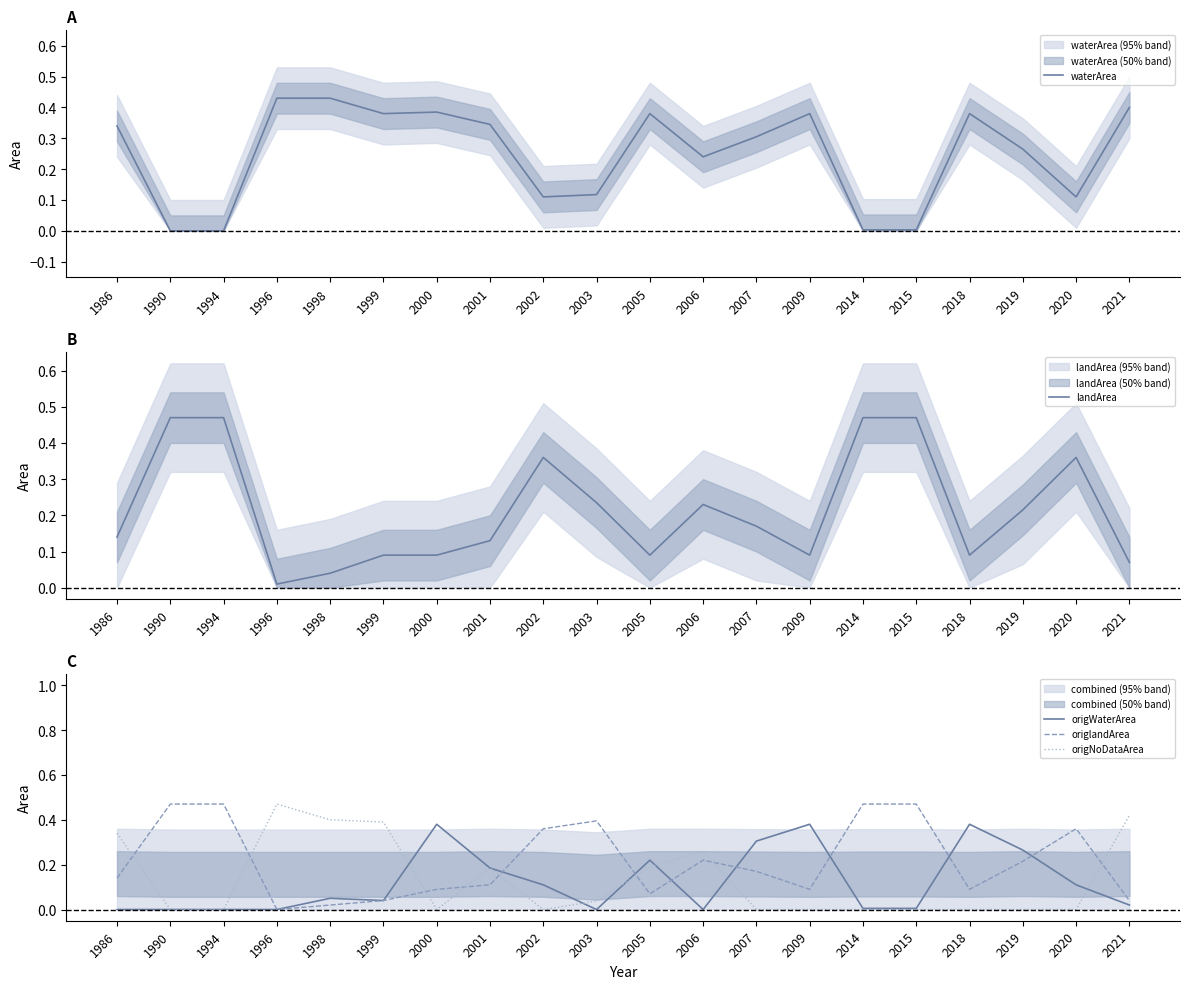

What are all the series names shown in the legend?

waterArea, landArea, origWaterArea, origlandArea, origNoDataArea